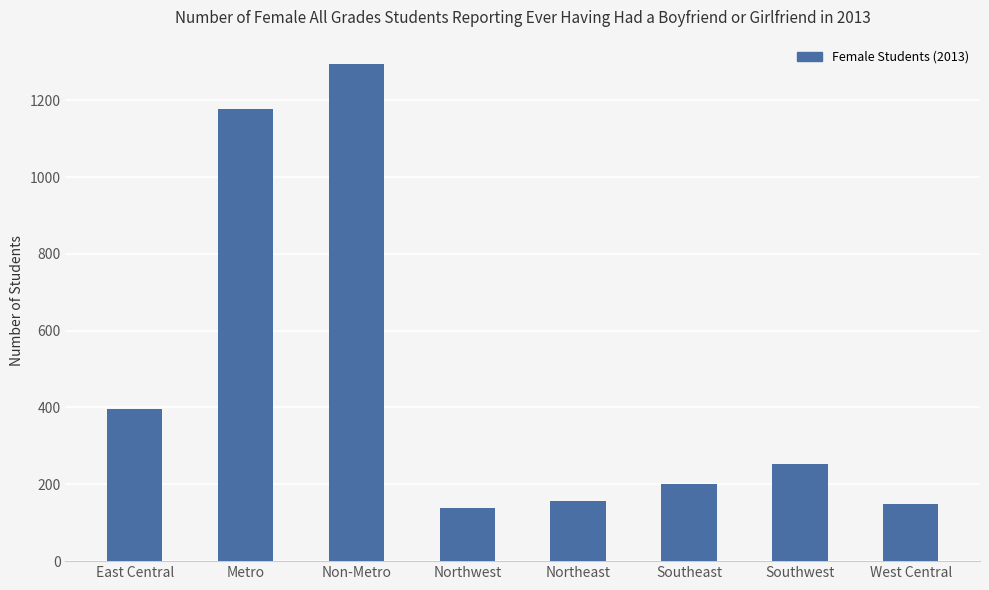

Between Non-Metro and Northwest, which is larger?

Non-Metro